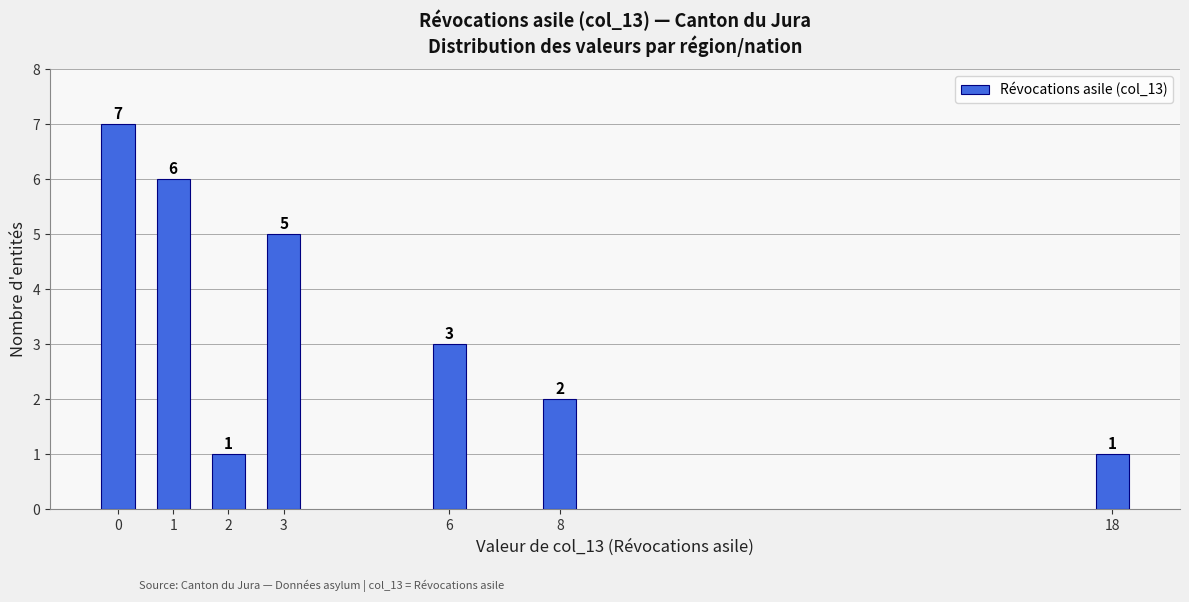

Reading left to right, extract all data points from this chart.

0=7	1=6	2=1	3=5	6=3	8=2	18=1